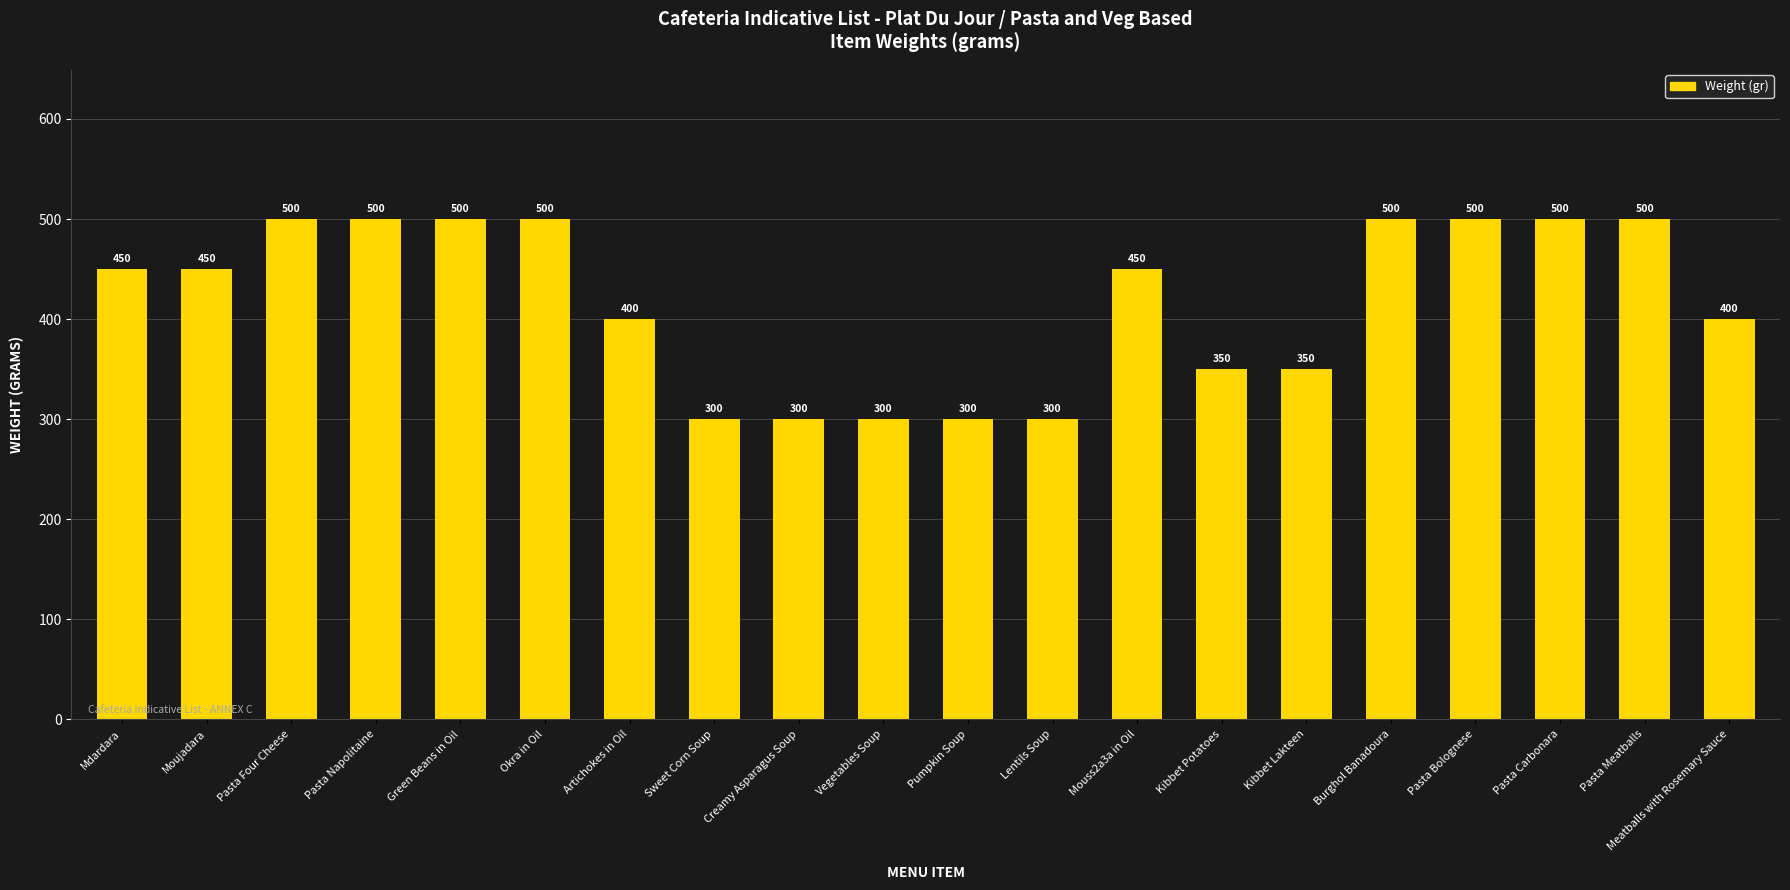

What is the smallest value displayed?

300